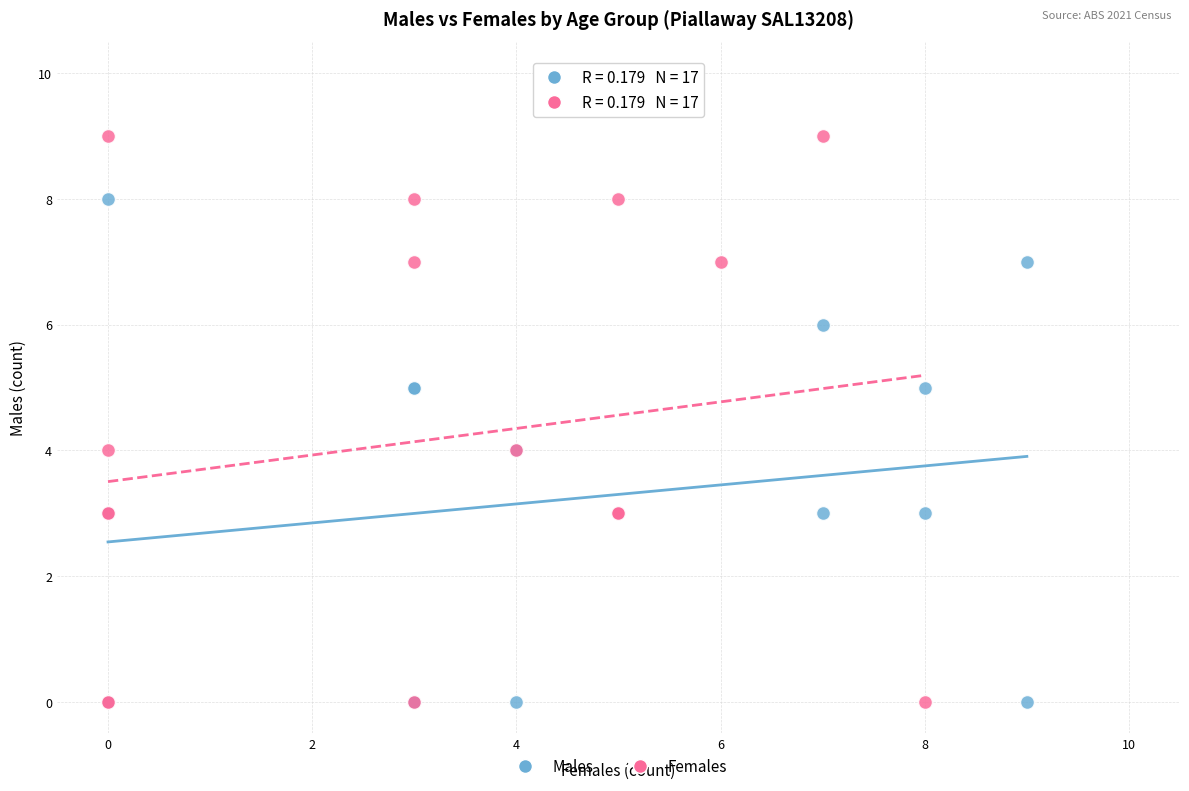

What are all the series names shown in the legend?

Males, Females